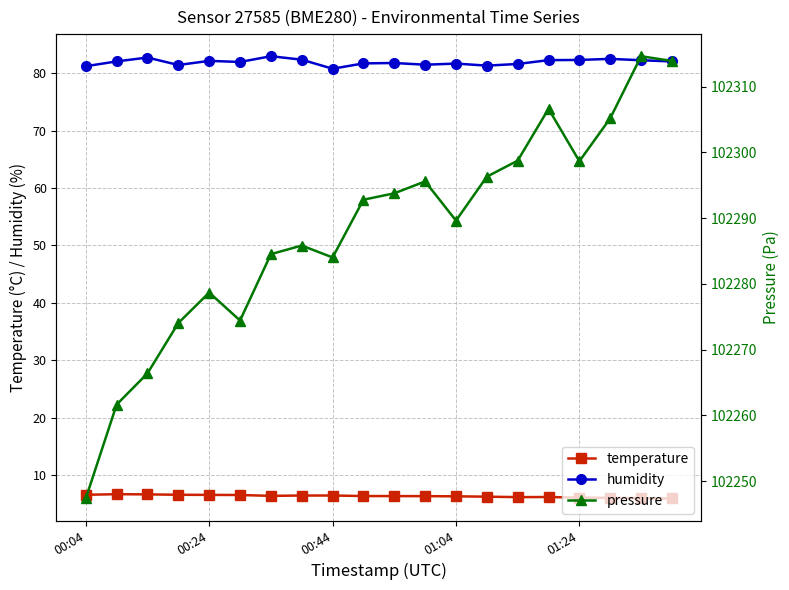

The value of humidity at 00:04 is 116.5. True or false?

False